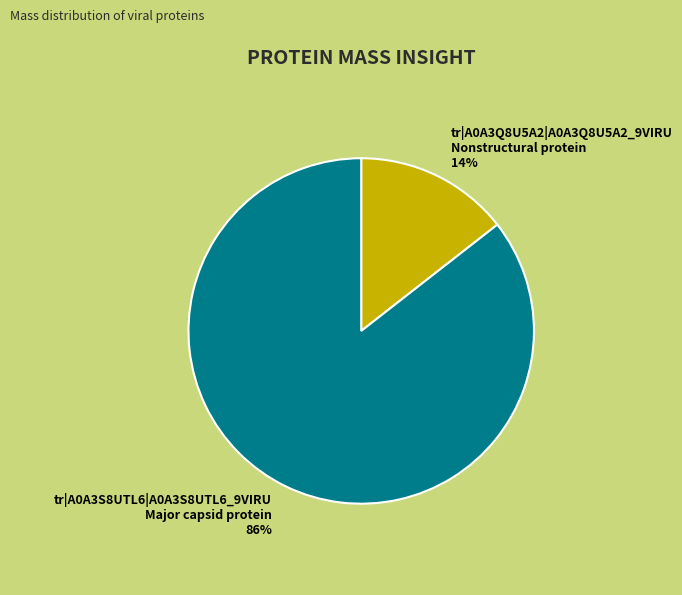

What percentage is the tr|A0A3Q8U5A2|A0A3Q8U5A2_9VIRU Nonstructural protein slice, to the nearest percent?

14%